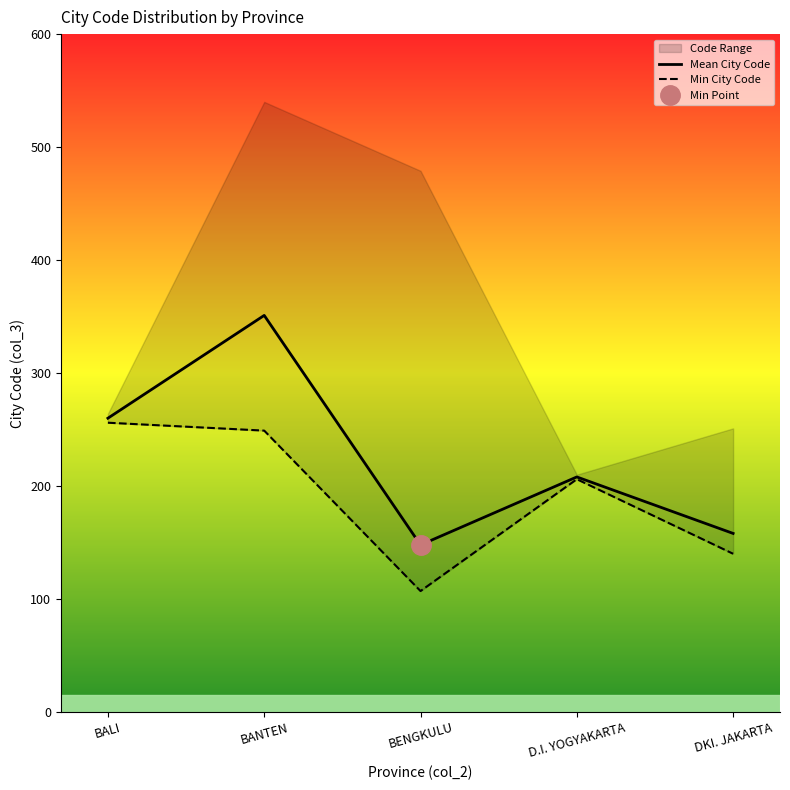

Reading left to right, what are all the values shown in this chart?

Mean City Code: 260.0	351.0	147.8	208.0	158.0
Min City Code: 256.0	249.0	107.0	206.0	140.0